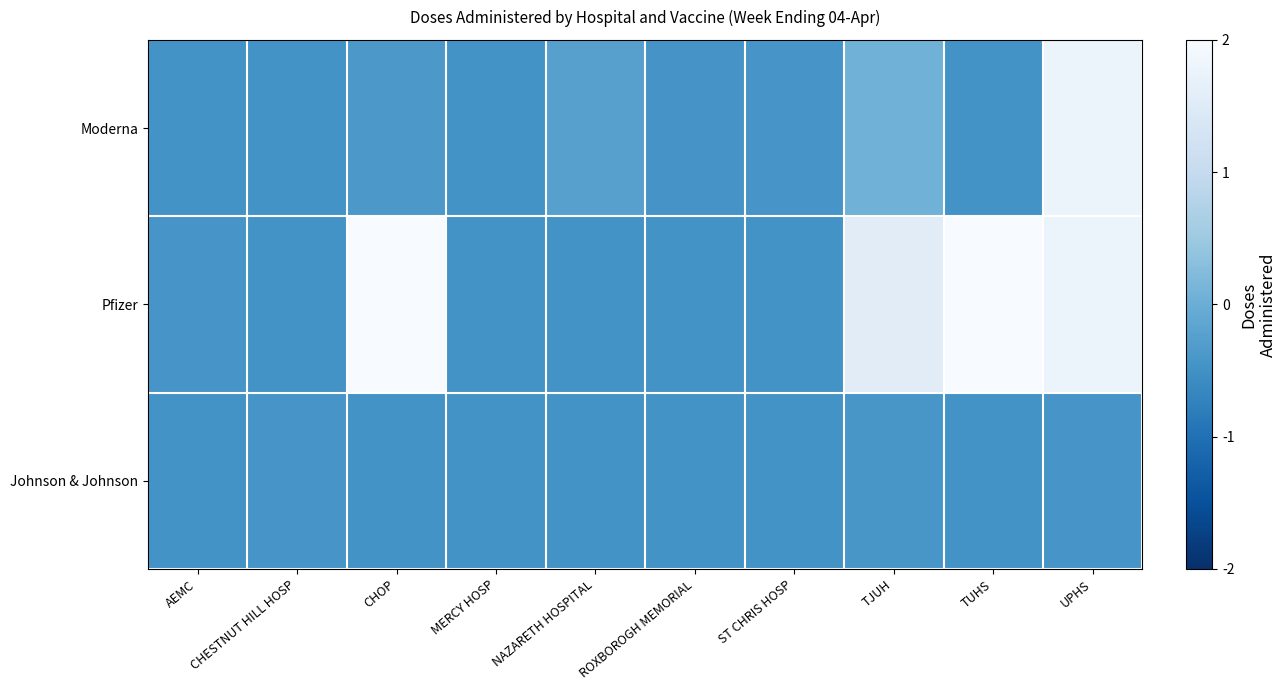

What is the maximum value shown in the chart?

3.4